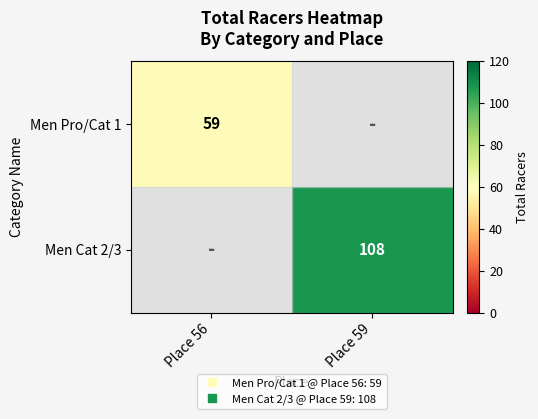

Which has a higher value, Place 56 or Place 59?

Place 59